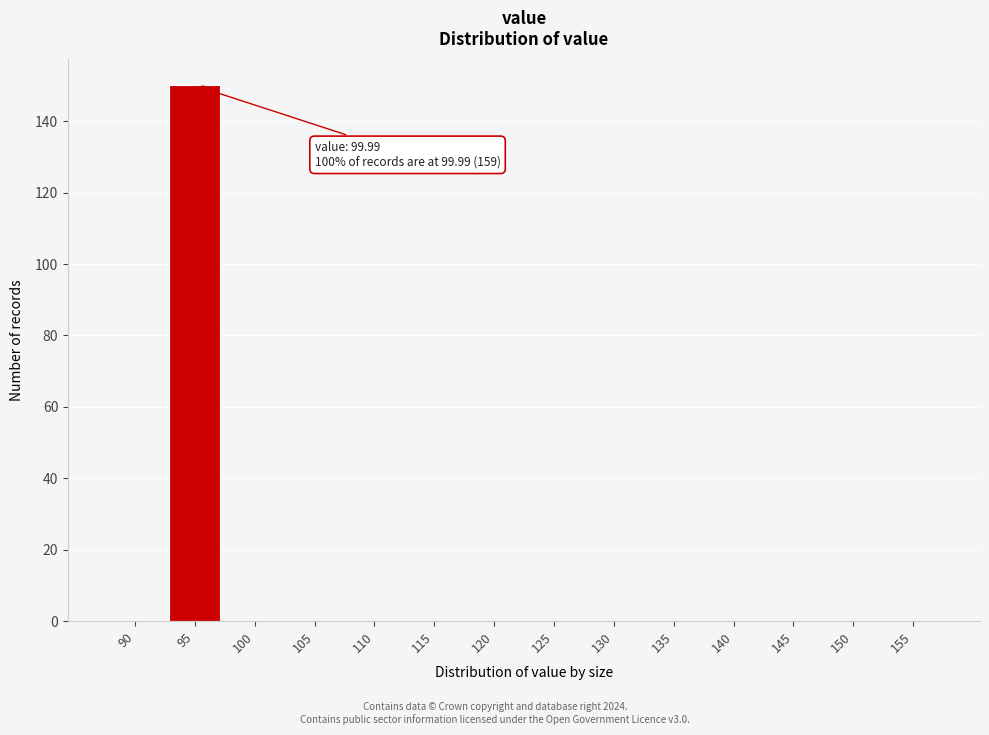

Reading left to right, list all the values displayed in this chart.

90=0	95=150	100=0	105=0	110=0	115=0	120=0	125=0	130=0	135=0	140=0	145=0	150=0	155=0